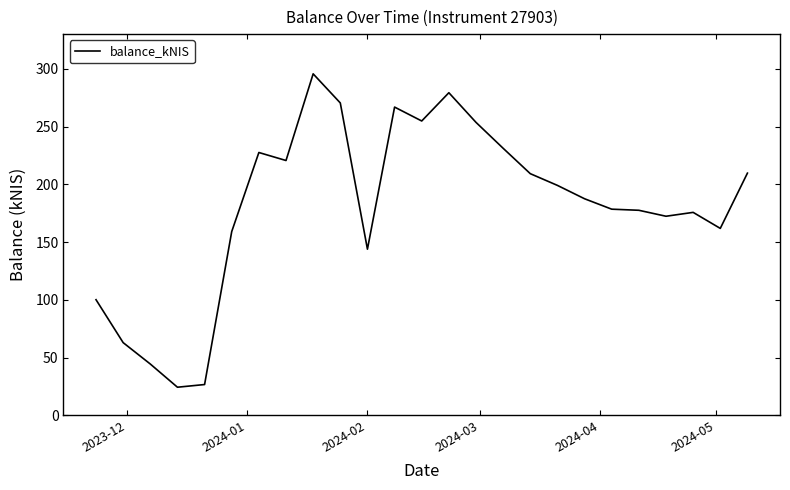

What is the greatest value displayed?

295.6